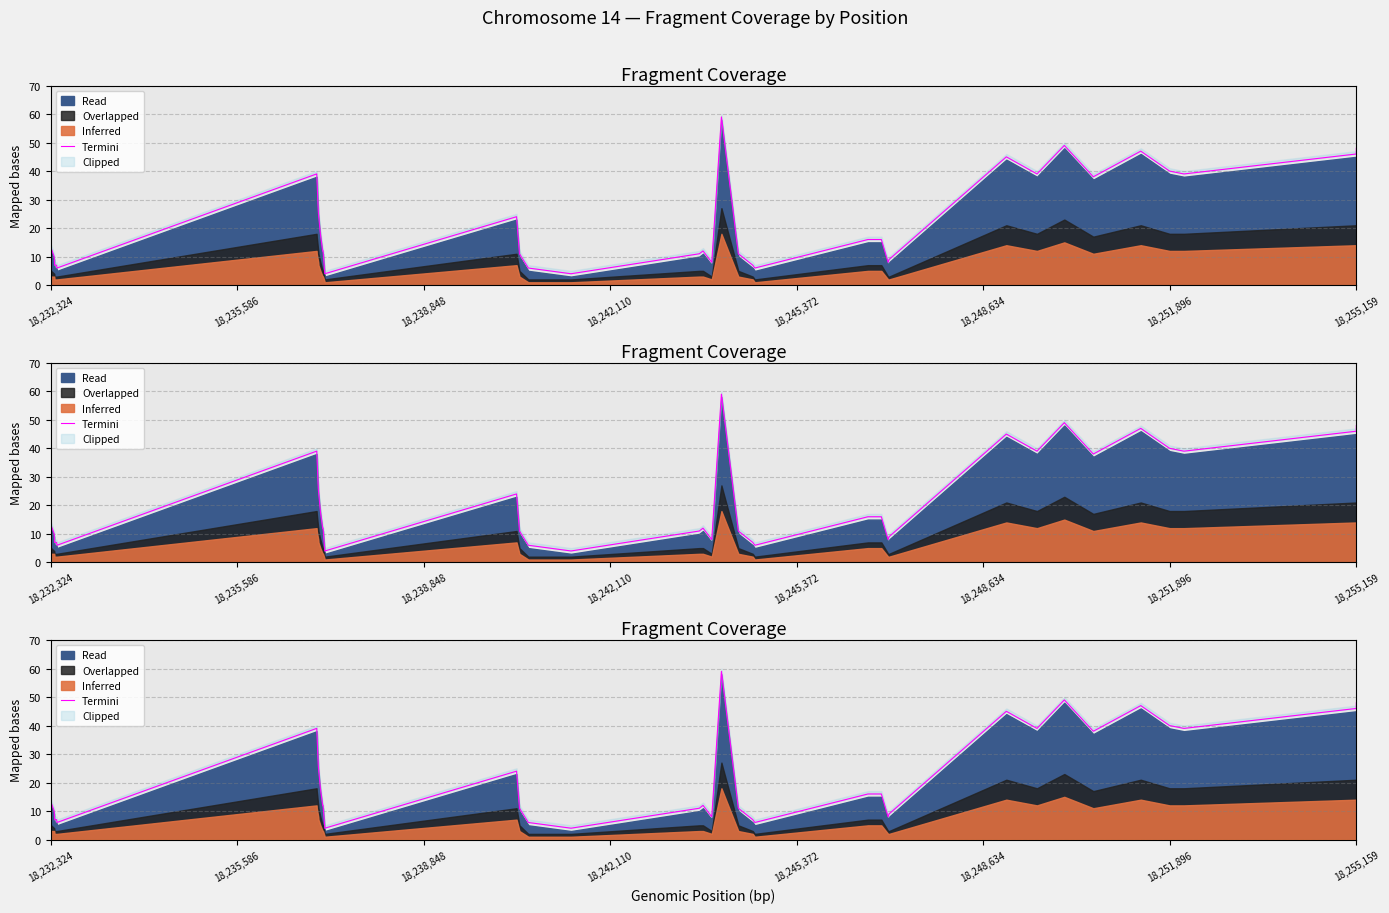

Between 18,248,634 and 18,245,372, which is larger?

18,248,634